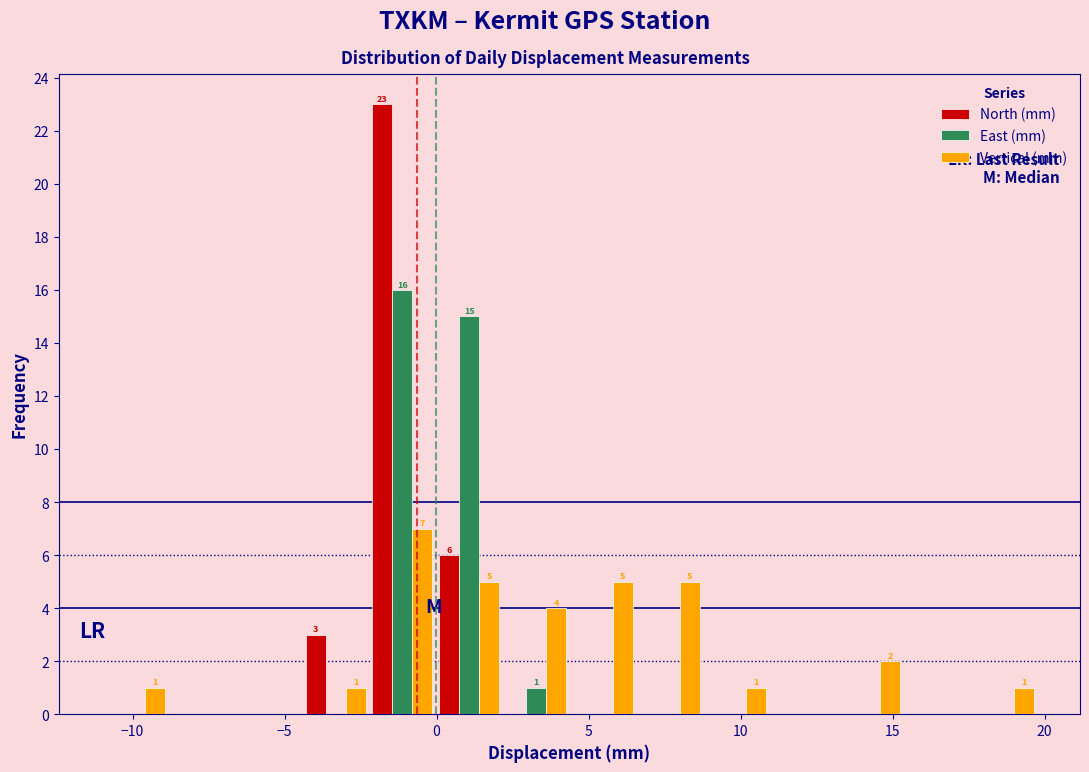

In the North (mm) series, which range on the x-axis has the tallest bar?

-2.0 to 0.0